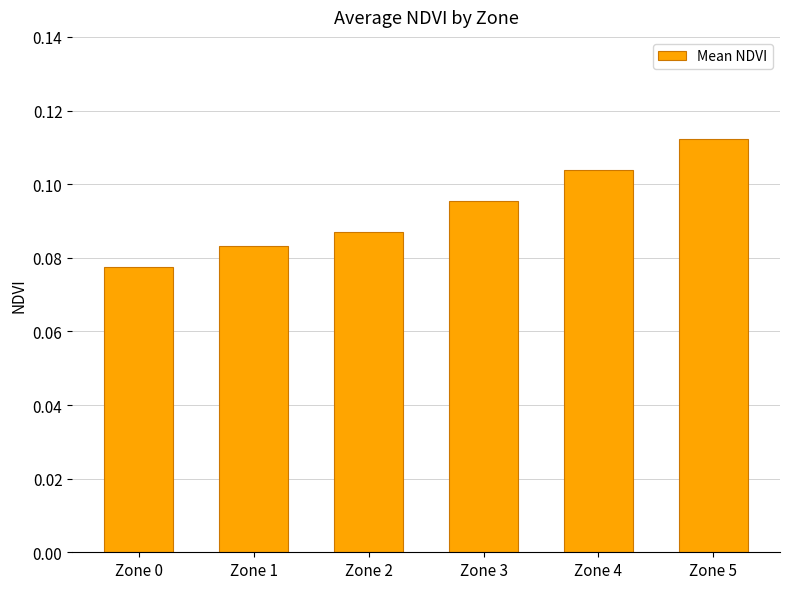

Which has a higher value, Zone 3 or Zone 0?

Zone 3